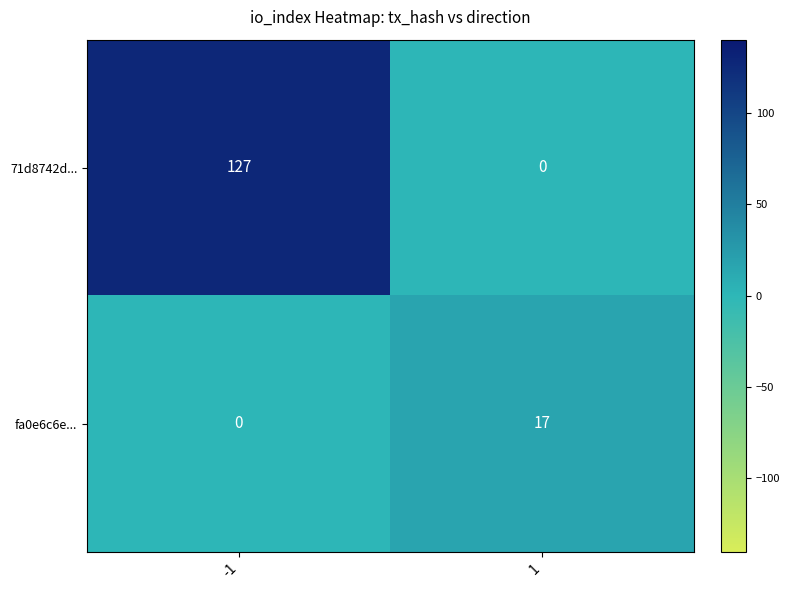

Reading left to right, list all the values displayed in this chart.

71d8742d...: -1=127	1=0
fa0e6c6e...: -1=0	1=17